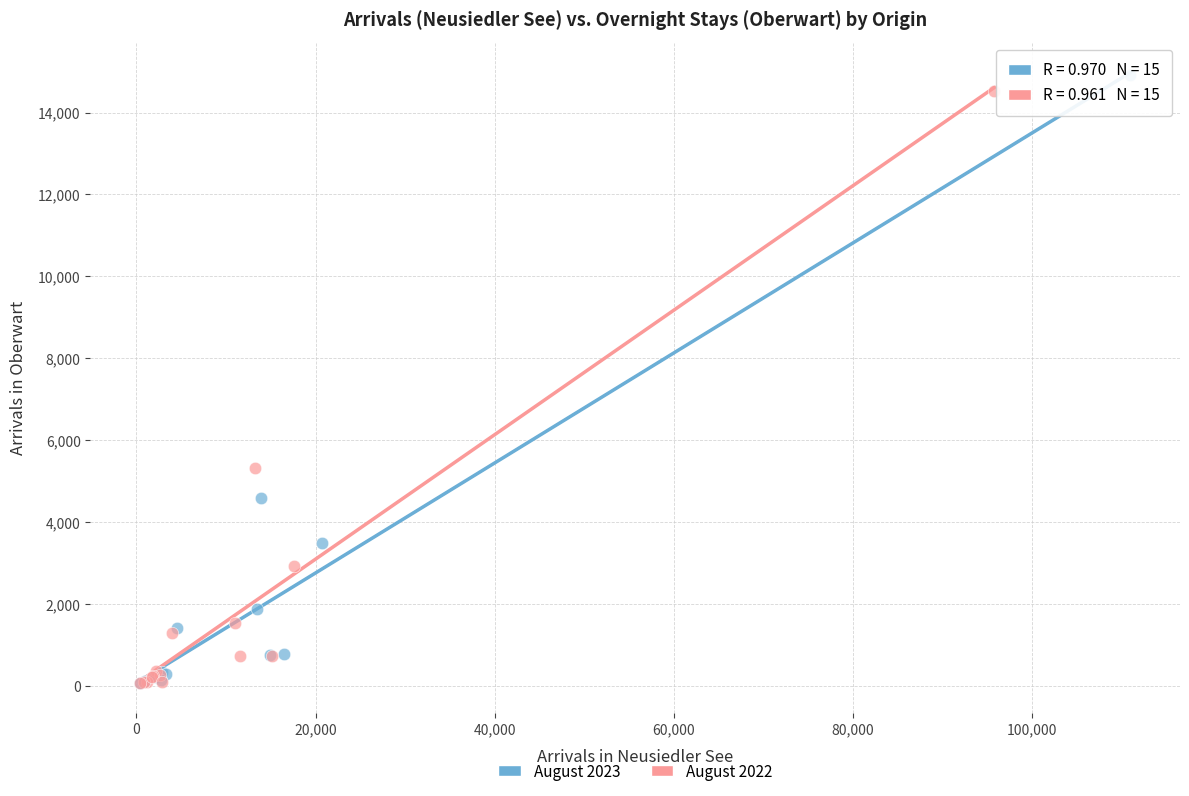

Which series has the widest spread of Y values?

August 2023